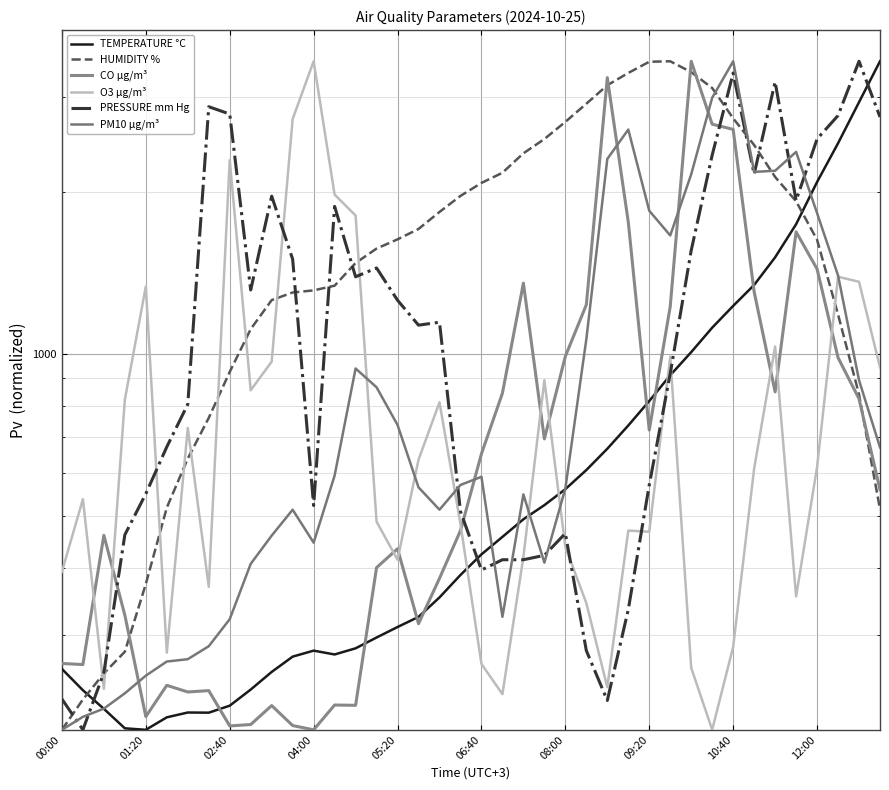

True or false: PRESSURE mm Hg and TEMPERATURE °C cross at least once.

True